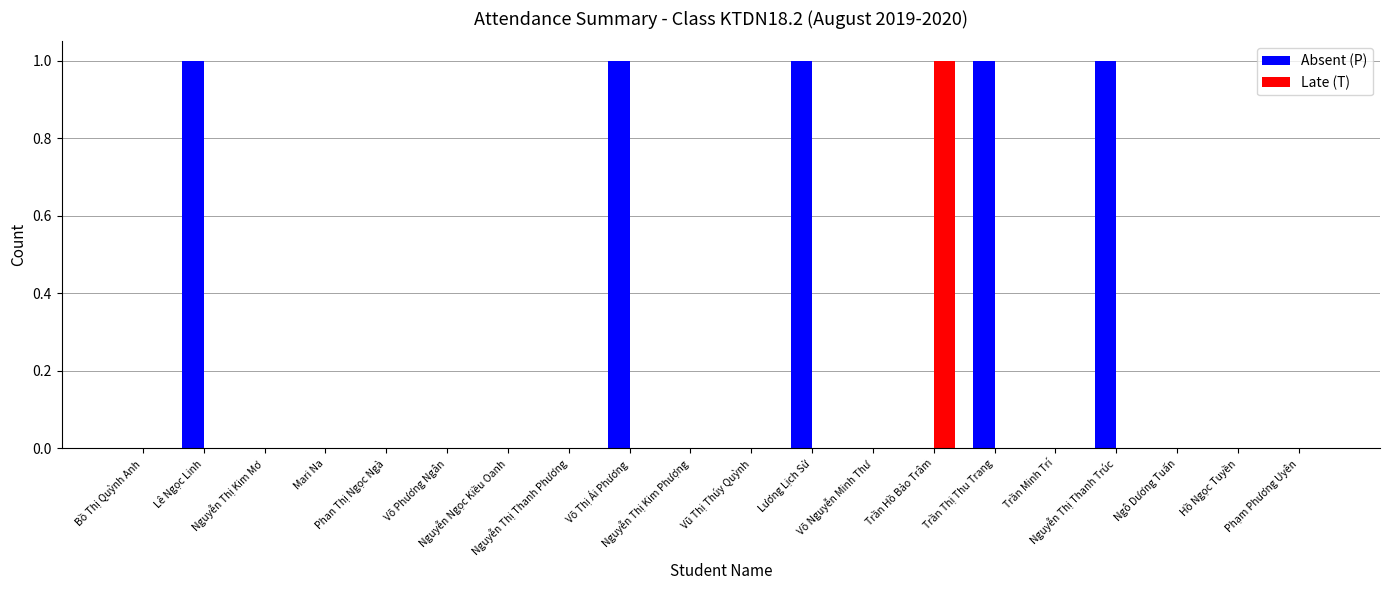

Which series has the largest total across all categories?

Absent (P)